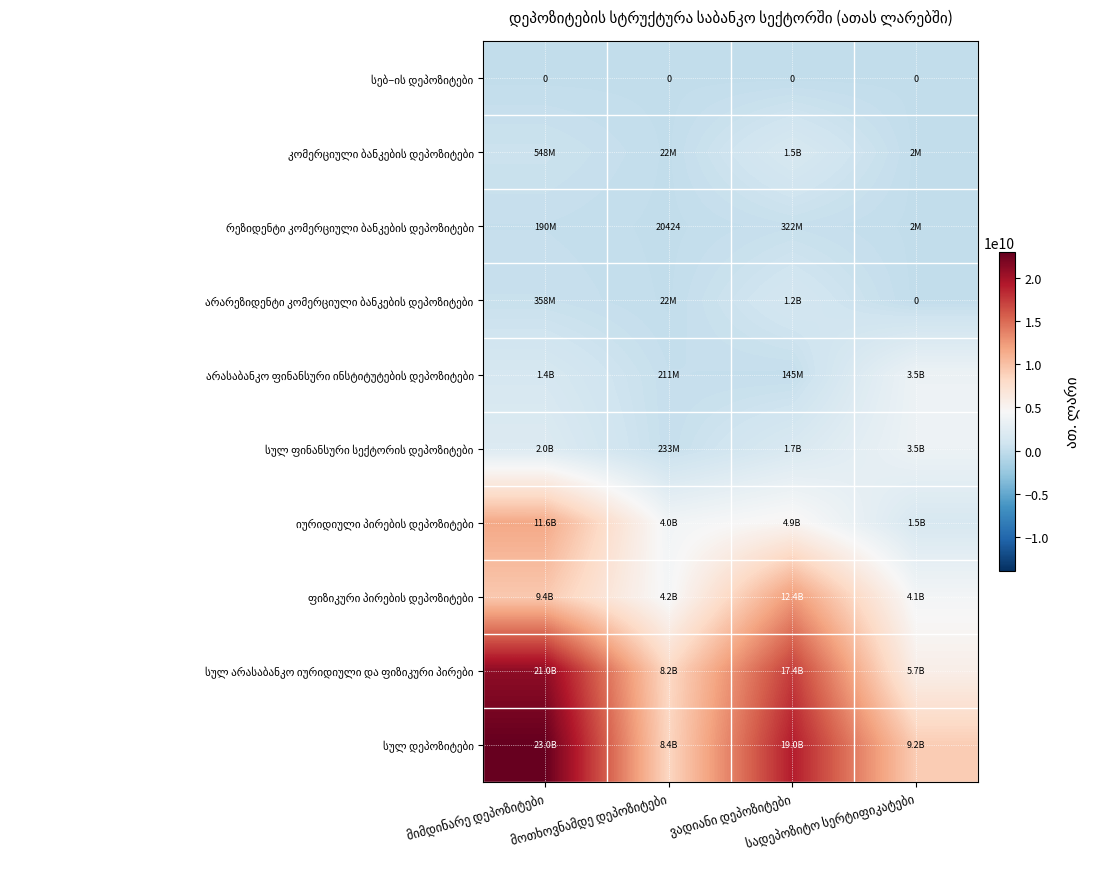

The არარეზიდენტი კომერციული ბანკების დეპოზიტები series shows -803449955.5 at სადეპოზიტო სერტიფიკატები. True or false?

False